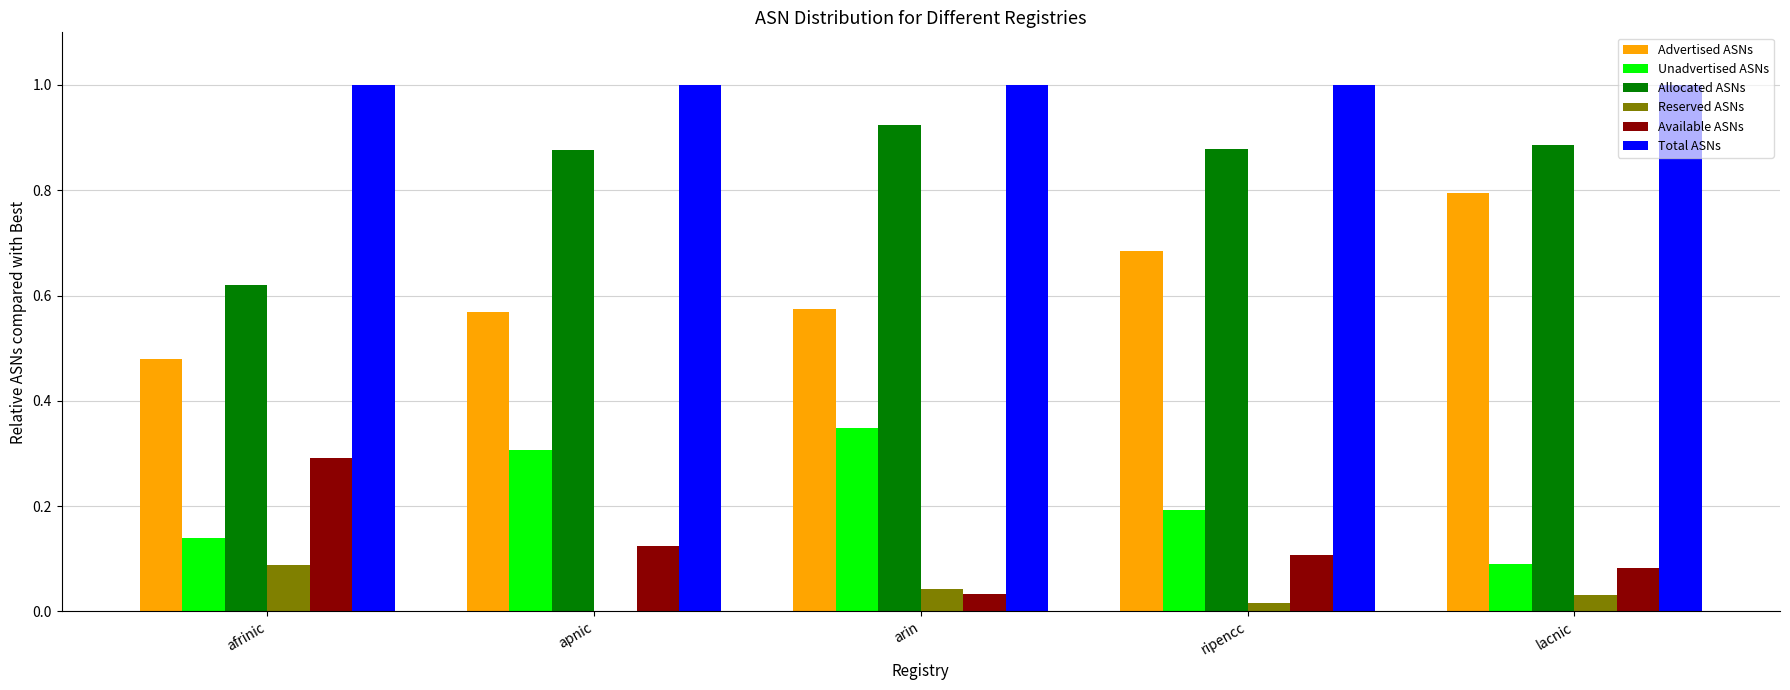

What value does the Total ASNs series have at lacnic?

1.0